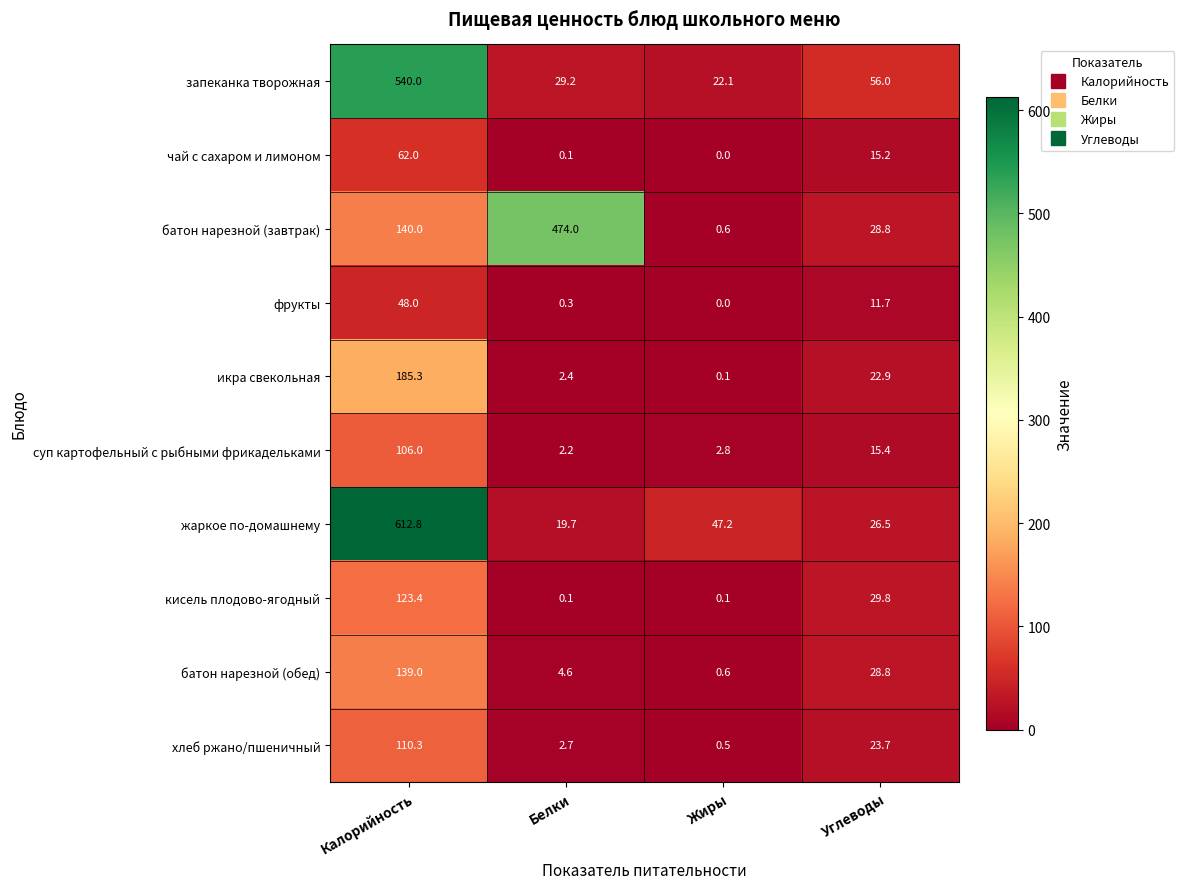

List the labels in order of жаркое по-домашнему value, smallest first.

Белки, Углеводы, Жиры, Калорийность